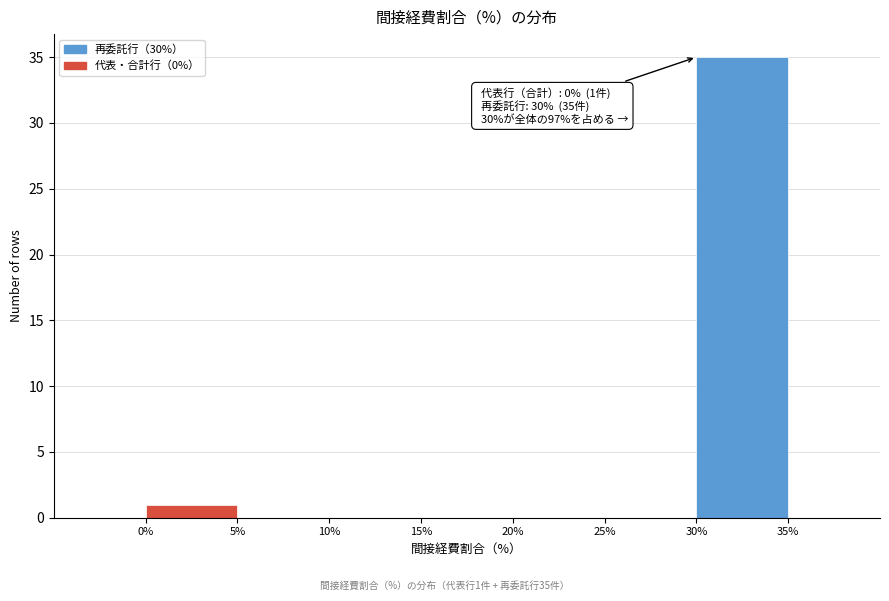

Over which range of the x-axis is the bar tallest?

30 to 35